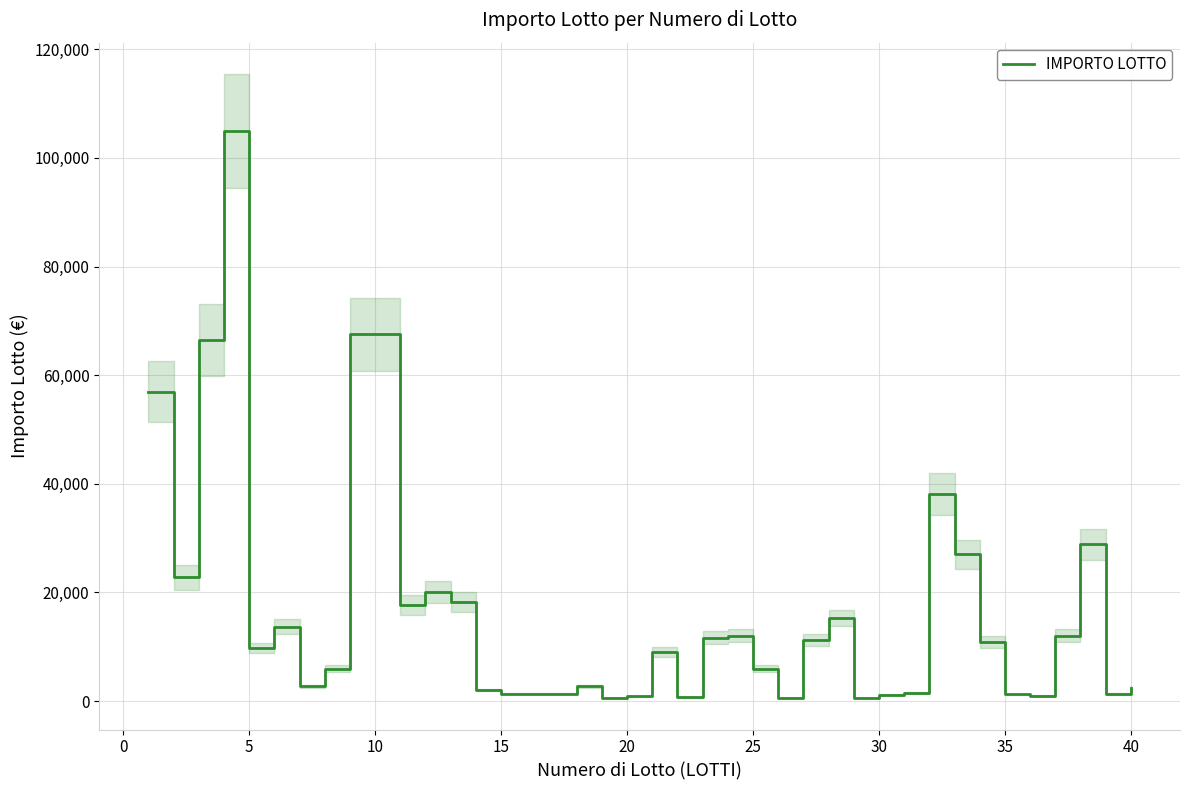

What is the maximum value for IMPORTO LOTTO?

104976.0